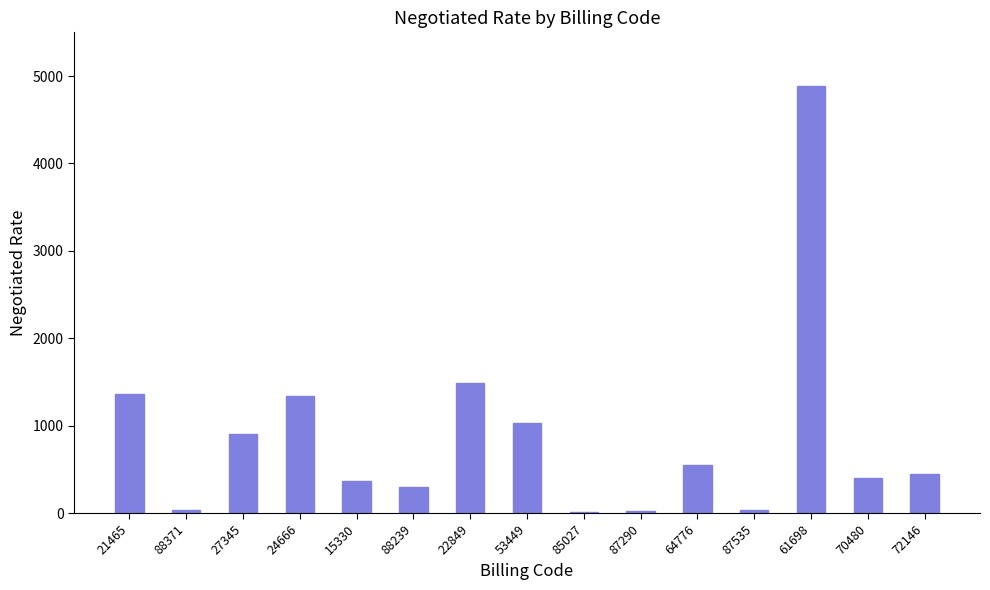

What is the change in value from 88239 to 72146?

+150.0